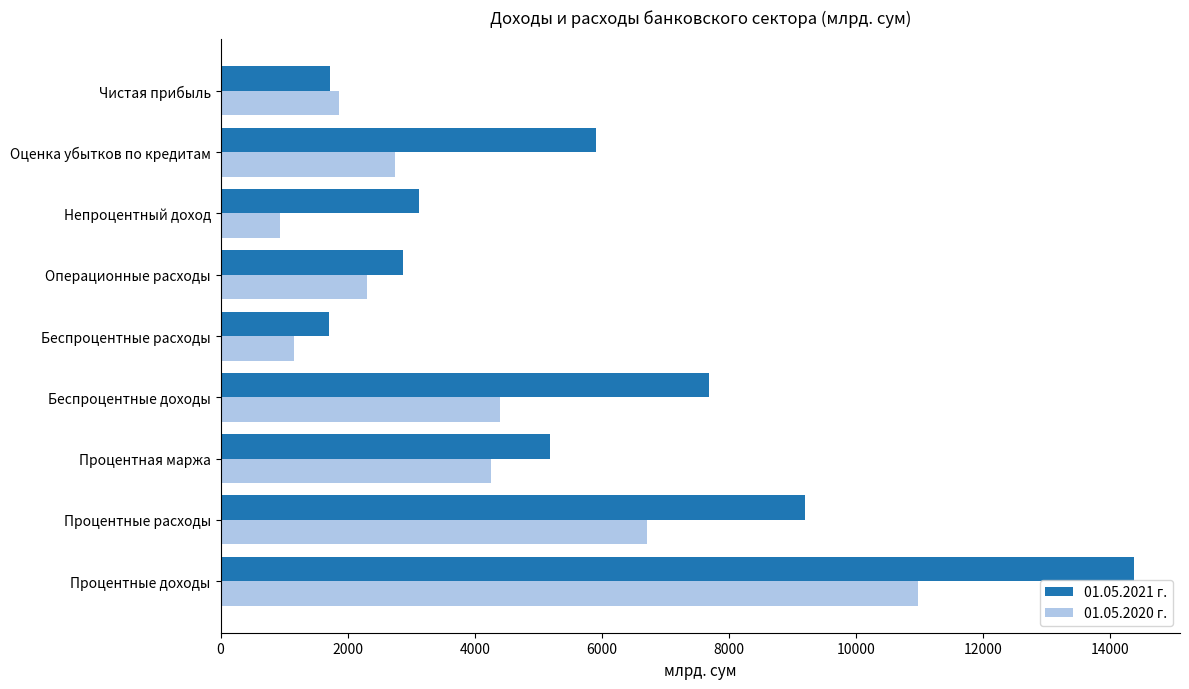

How many series are shown in this chart?

2